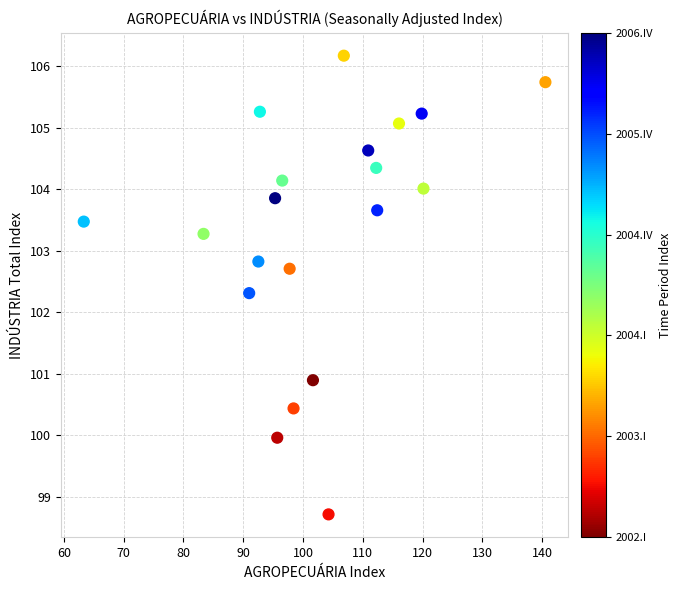

What Y value in the scatter plot is closest to 102?

102.3